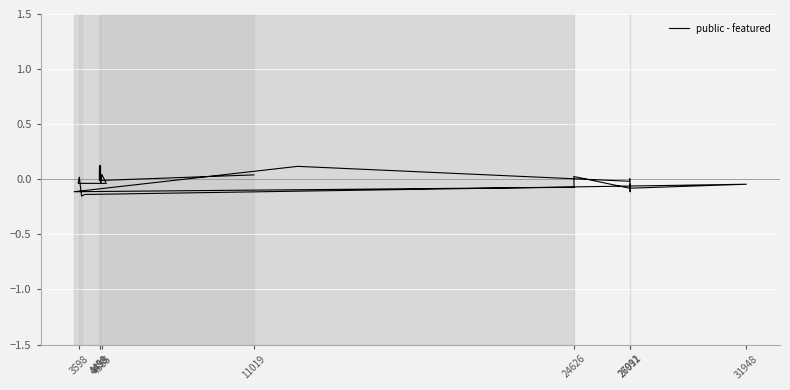

How many series are shown in this chart?

1